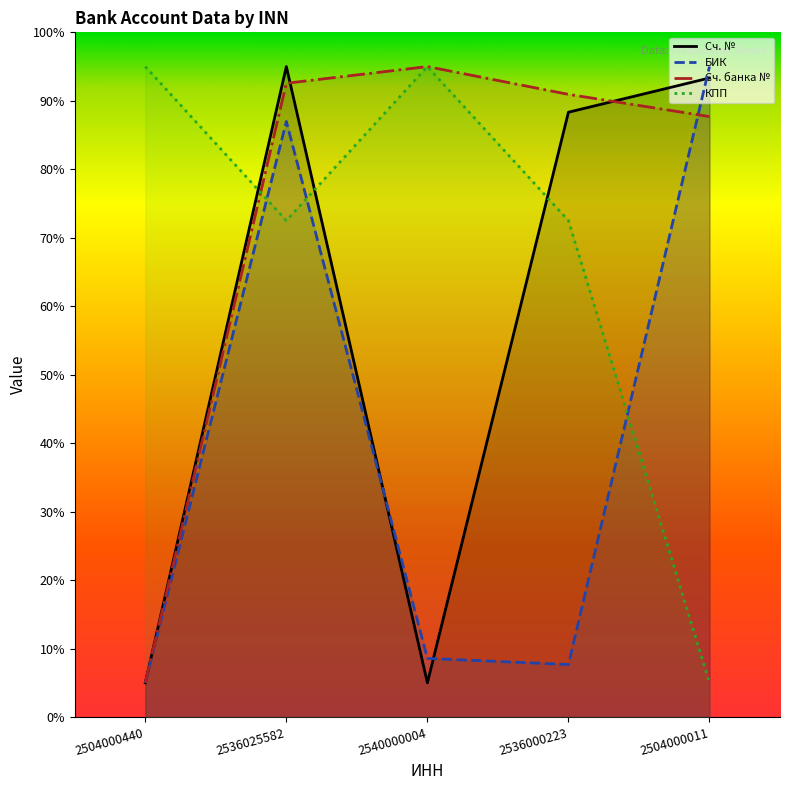

How many distinct data groups are displayed?

4